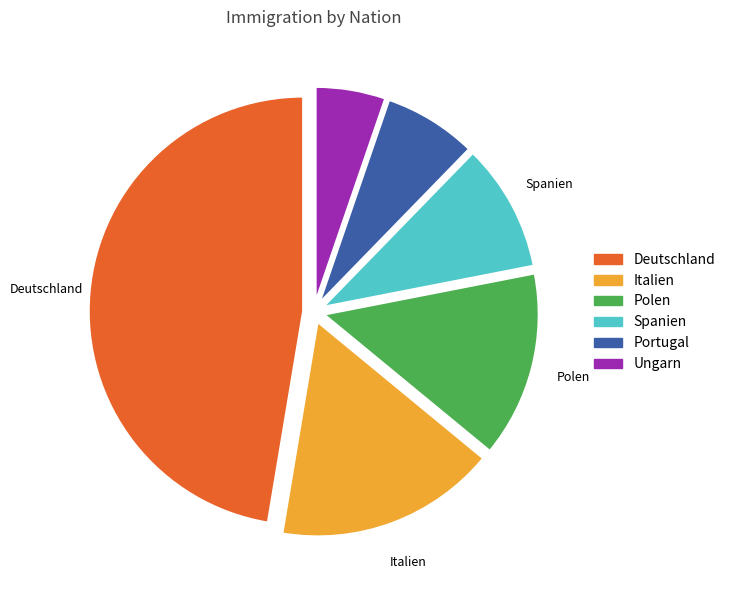

Which slice is the smallest?

Ungarn